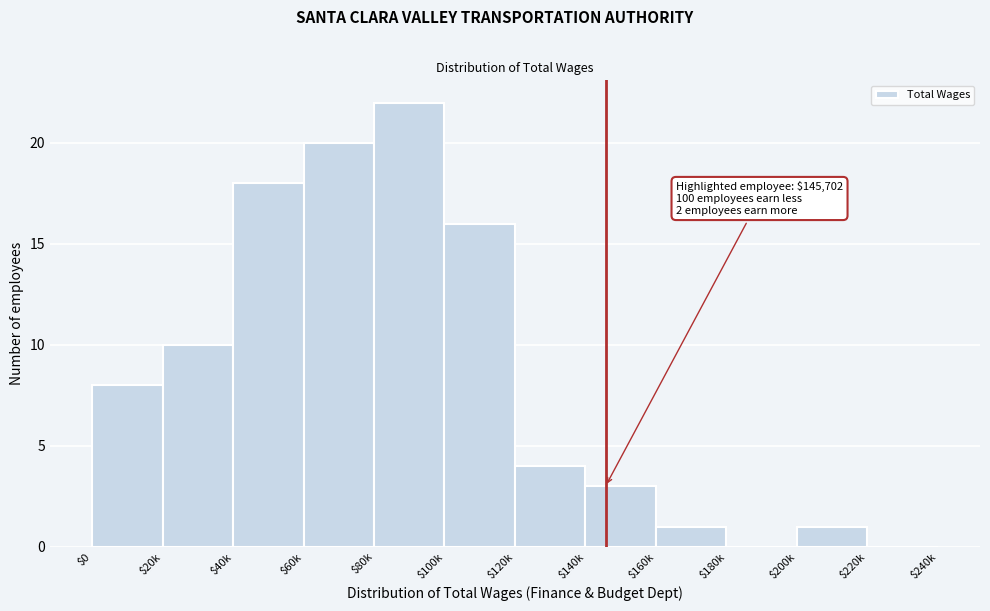

Where is the data nearest to the value 11?

$20k